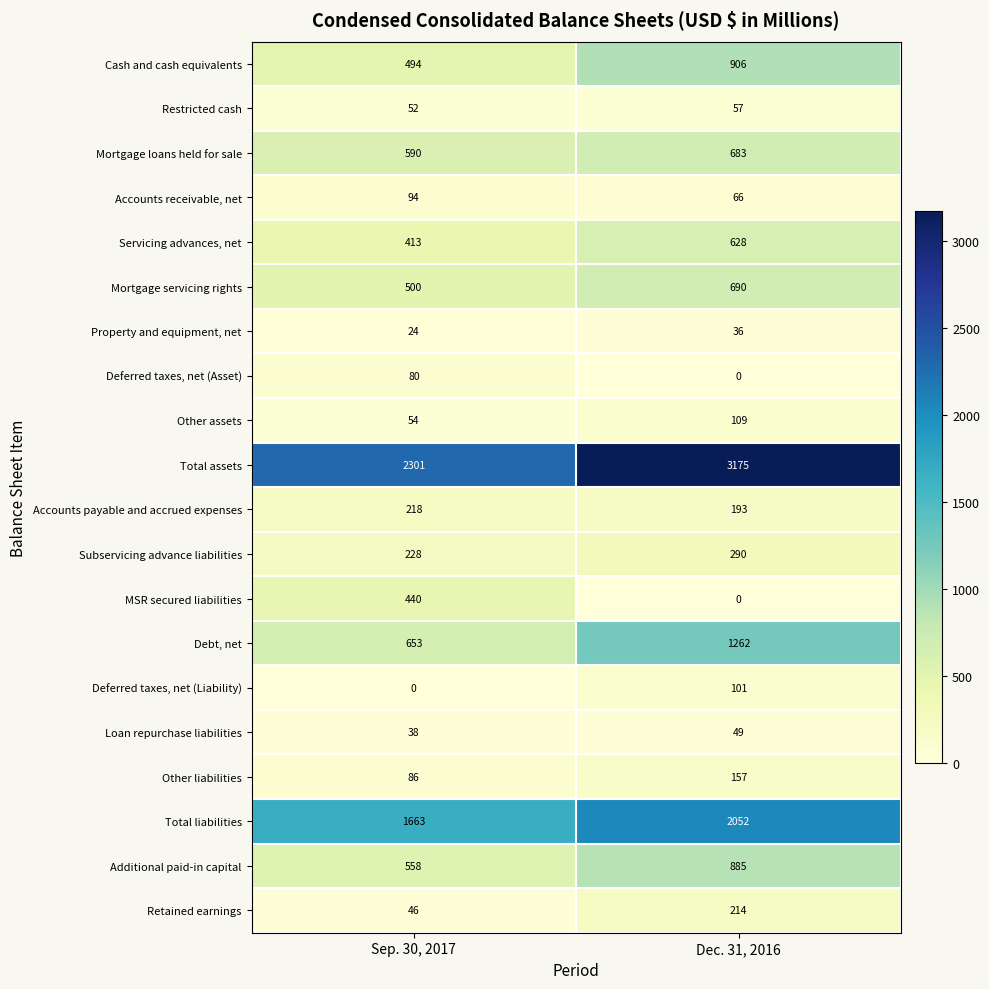

At Sep. 30, 2017, list the series in order from largest to smallest.

Total assets, Total liabilities, Debt, net, Mortgage loans held for sale, Additional paid-in capital, Mortgage servicing rights, Cash and cash equivalents, MSR secured liabilities, Servicing advances, net, Subservicing advance liabilities, Accounts payable and accrued expenses, Accounts receivable, net, Other liabilities, Deferred taxes, net (Asset), Other assets, Restricted cash, Retained earnings, Loan repurchase liabilities, Property and equipment, net, Deferred taxes, net (Liability)